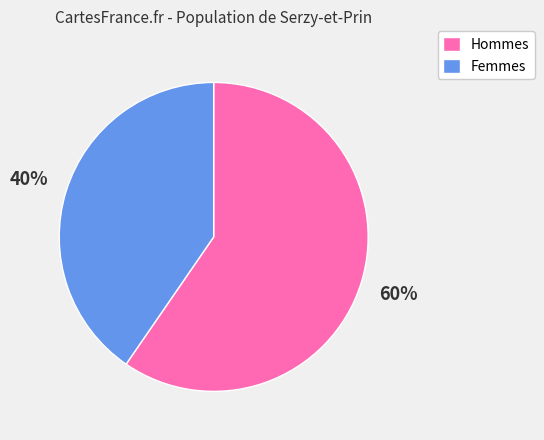

Do Hommes and Femmes together represent more than half of the pie?

Yes